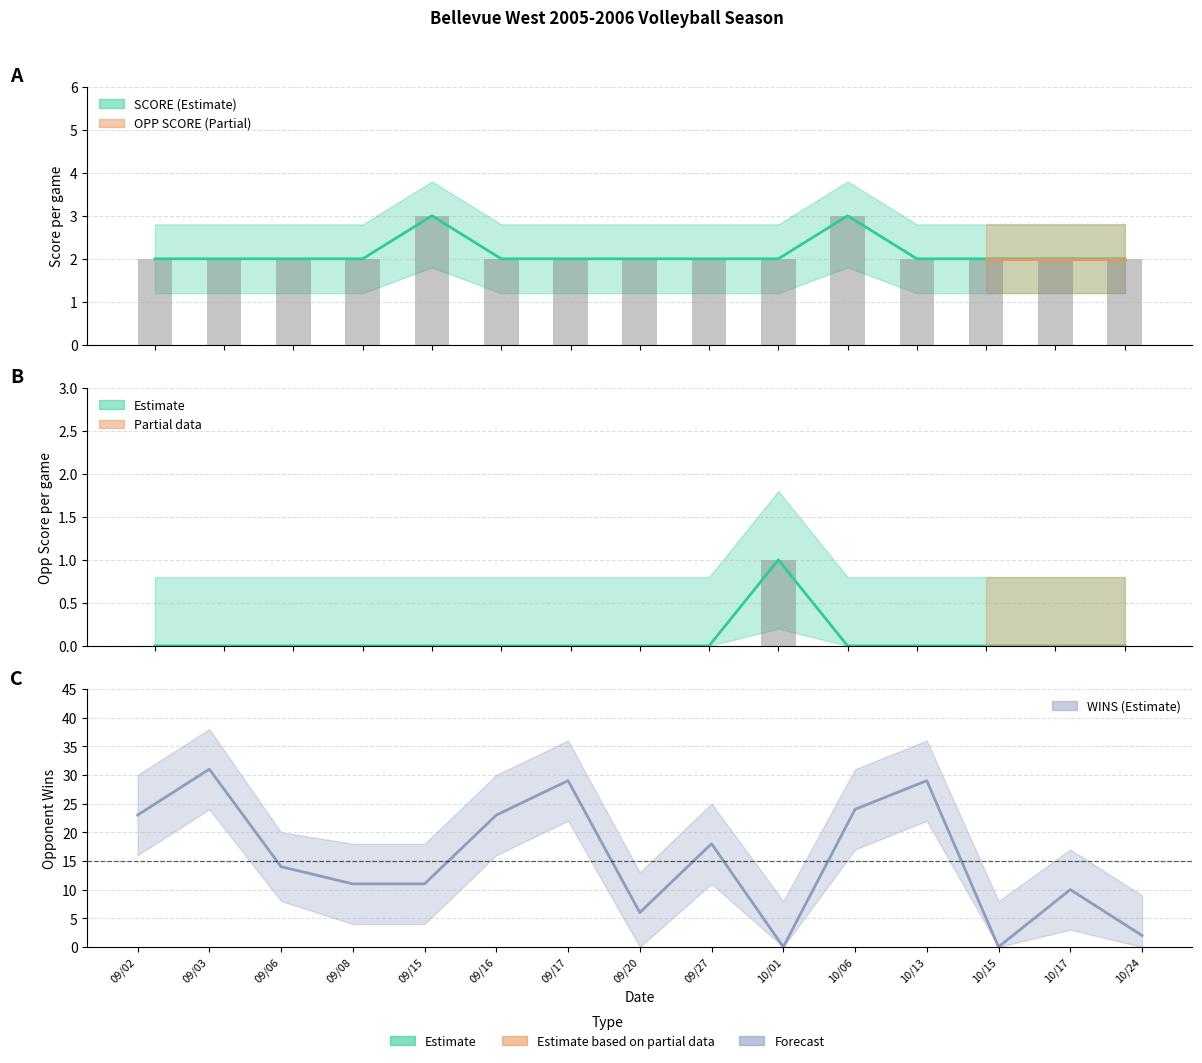

The value of WINS at 09/03 is 54. True or false?

False